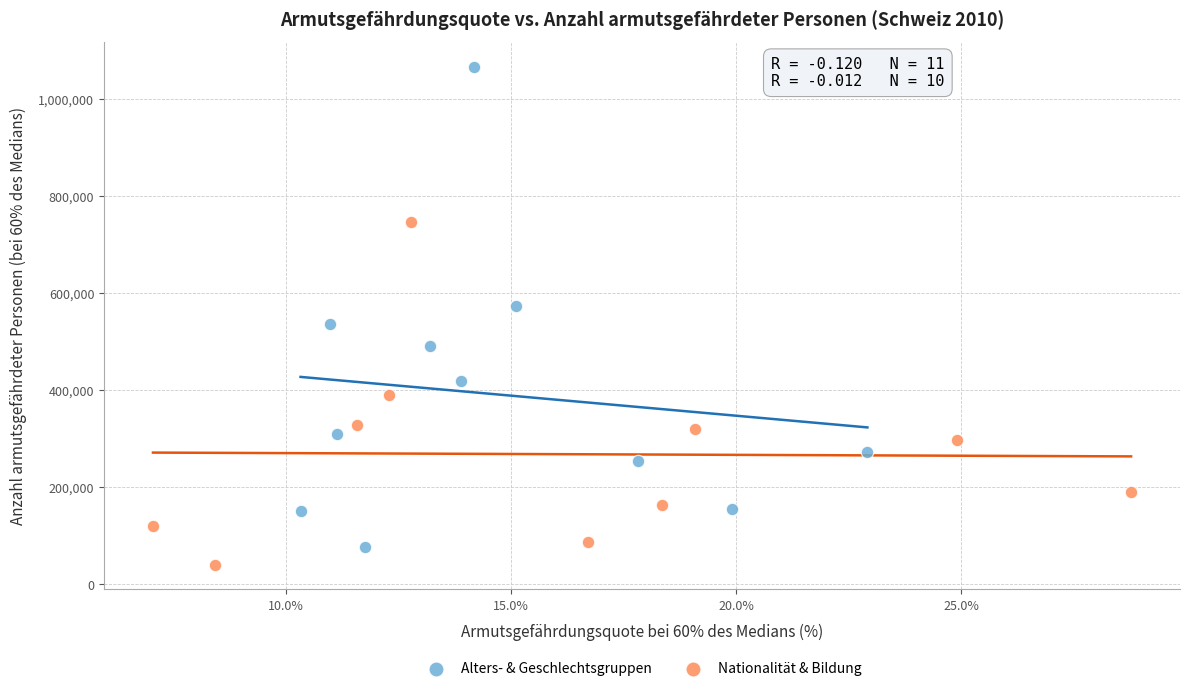

Which series contains the lowest Y value?

Nationalität & Bildung